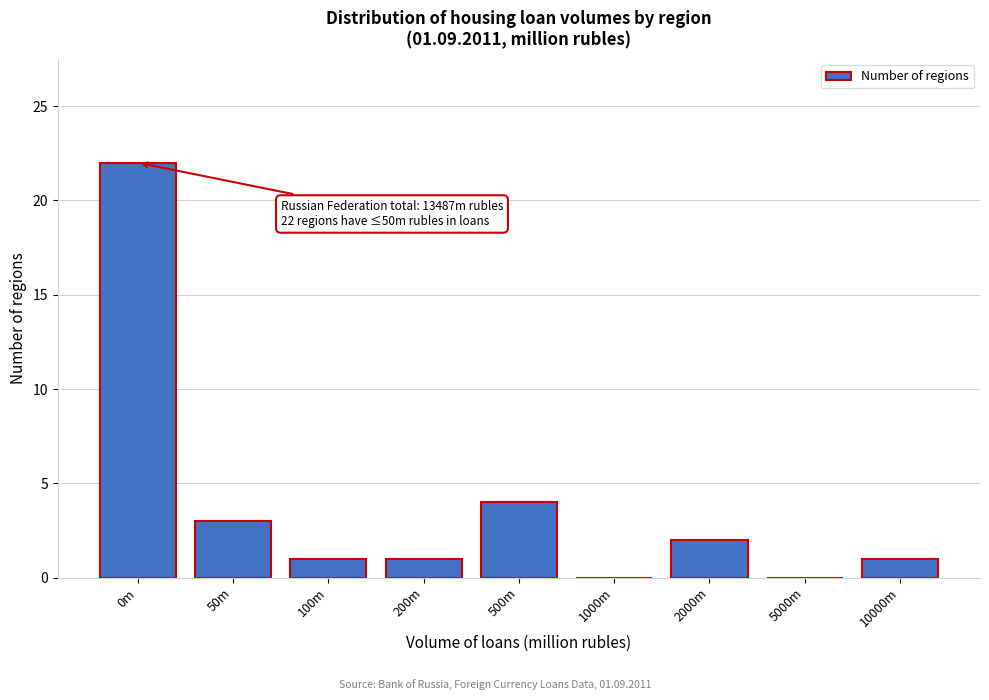

Reading right to left, transcribe all the data shown in this chart.

10000m=1	5000m=0	2000m=2	1000m=0	500m=4	200m=1	100m=1	50m=3	0m=22